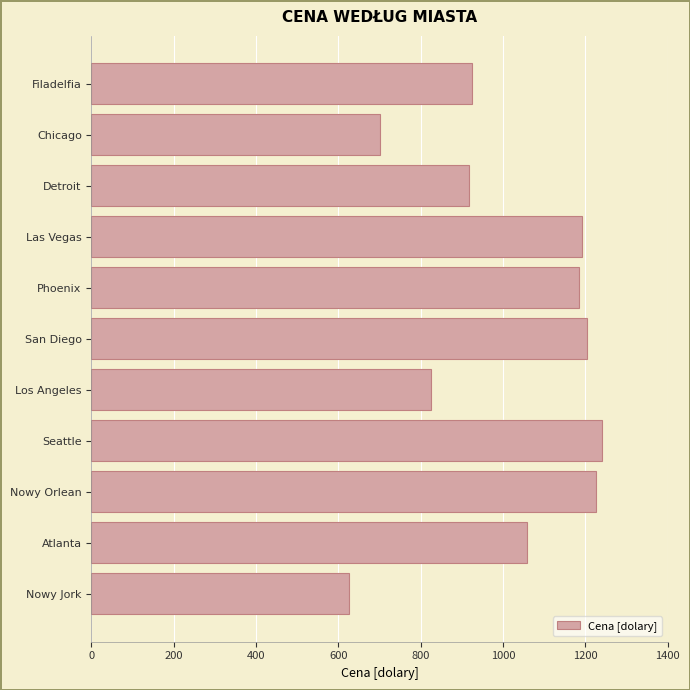

Between Las Vegas and Atlanta, which is larger?

Las Vegas